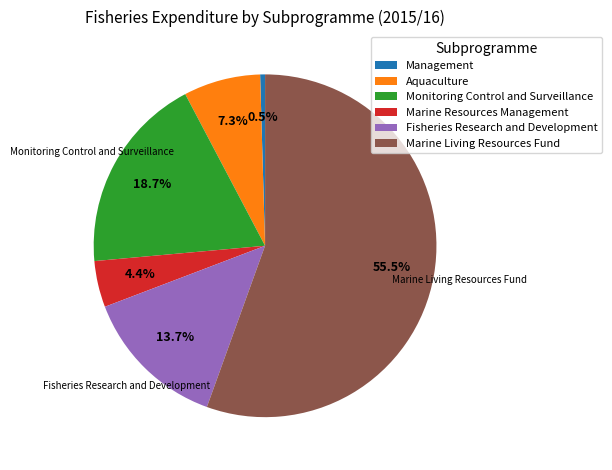

Which has a higher value, Aquaculture or Marine Living Resources Fund?

Marine Living Resources Fund